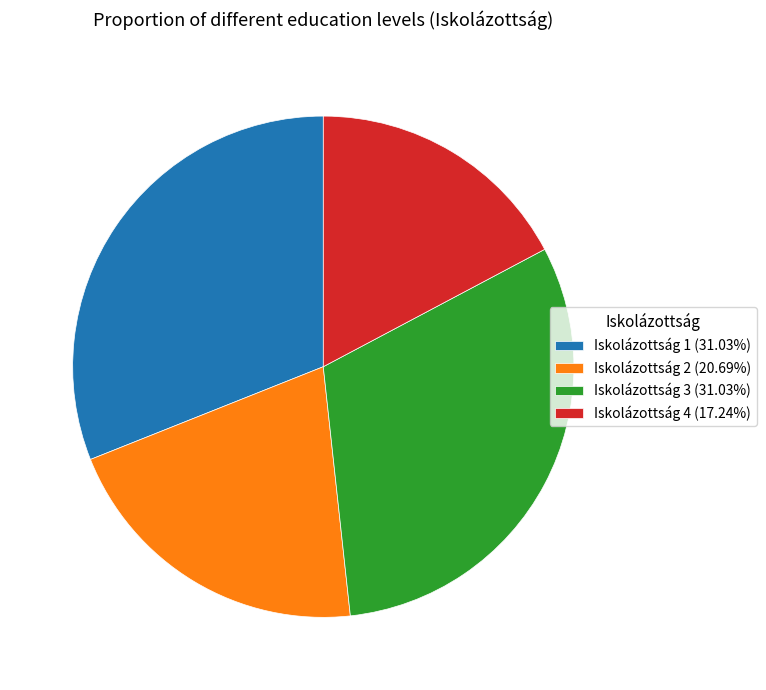

What is the ratio of the value at Iskolázottság 3 (31.03%) to the value at Iskolázottság 1 (31.03%)?

1.0